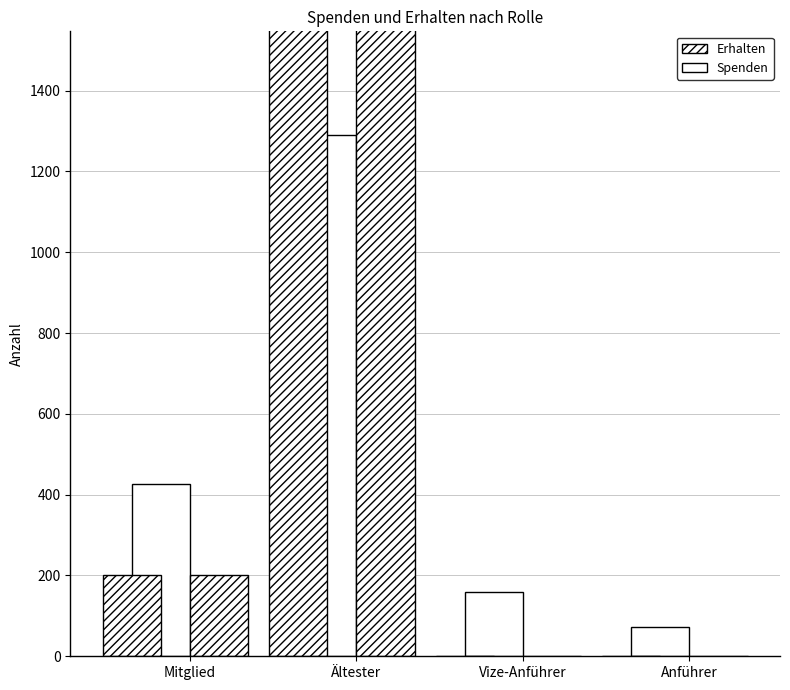

At how many categories does at least one series exceed 32?

4